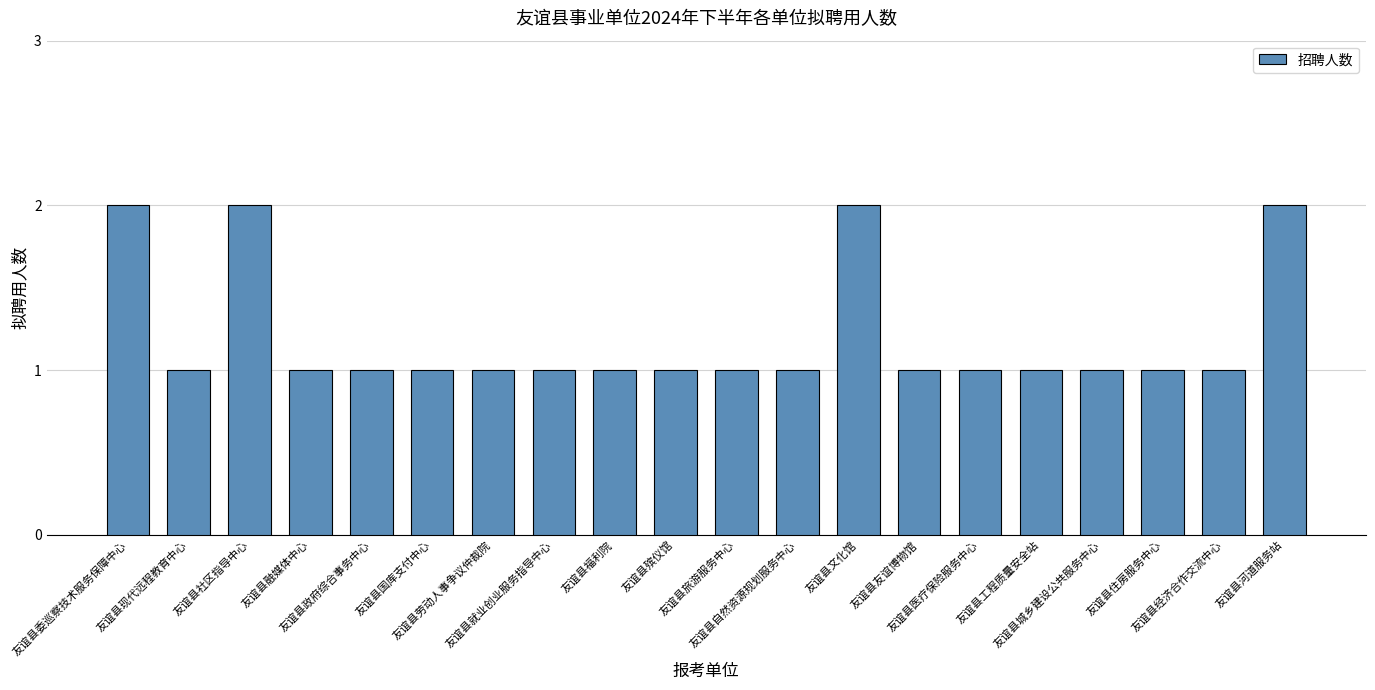

What is the sum of all values?

24